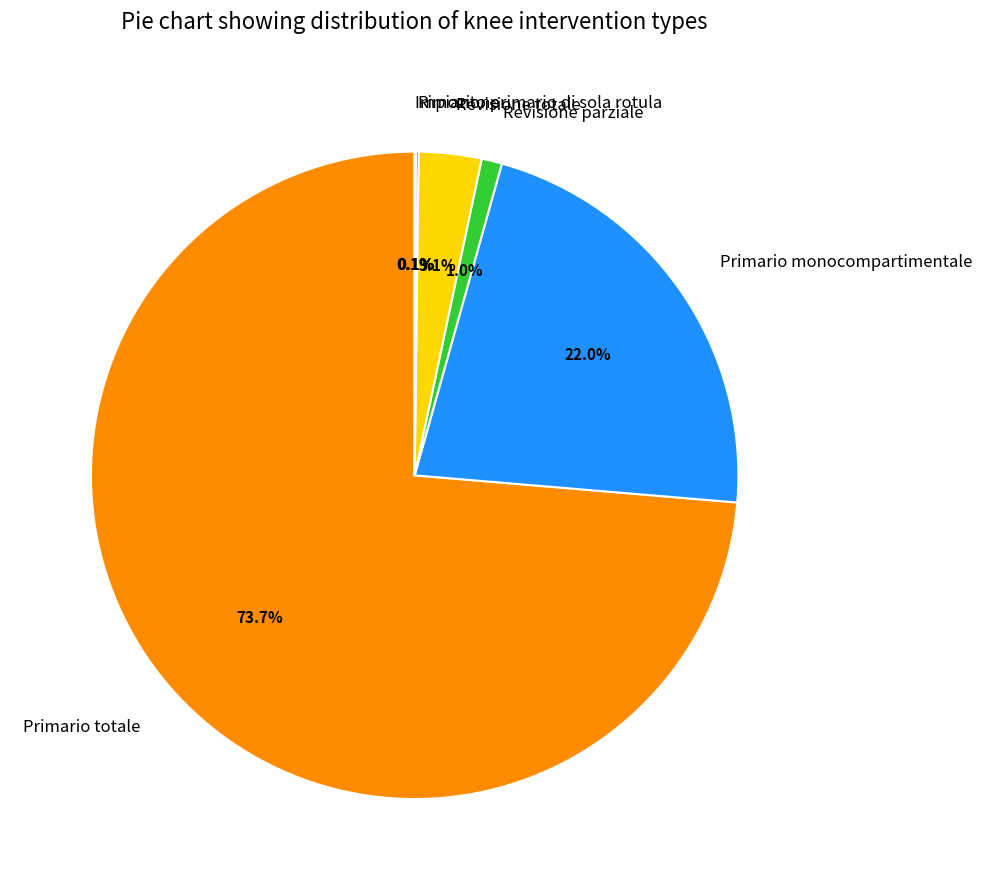

What portion of the pie excludes Primario totale?

26.3%